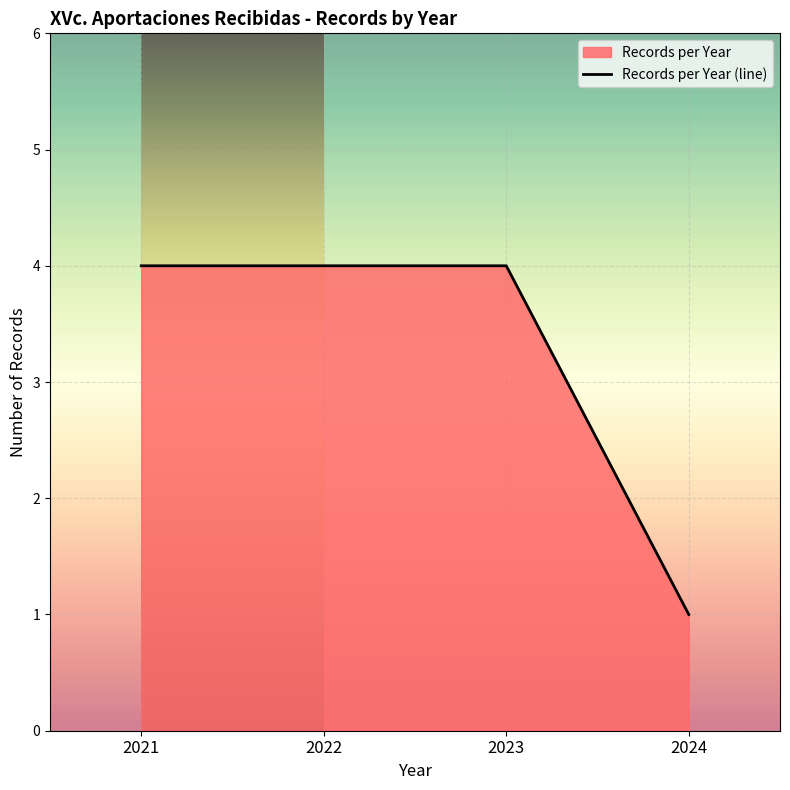

List the labels in order of value, smallest first.

2024, 2021, 2022, 2023